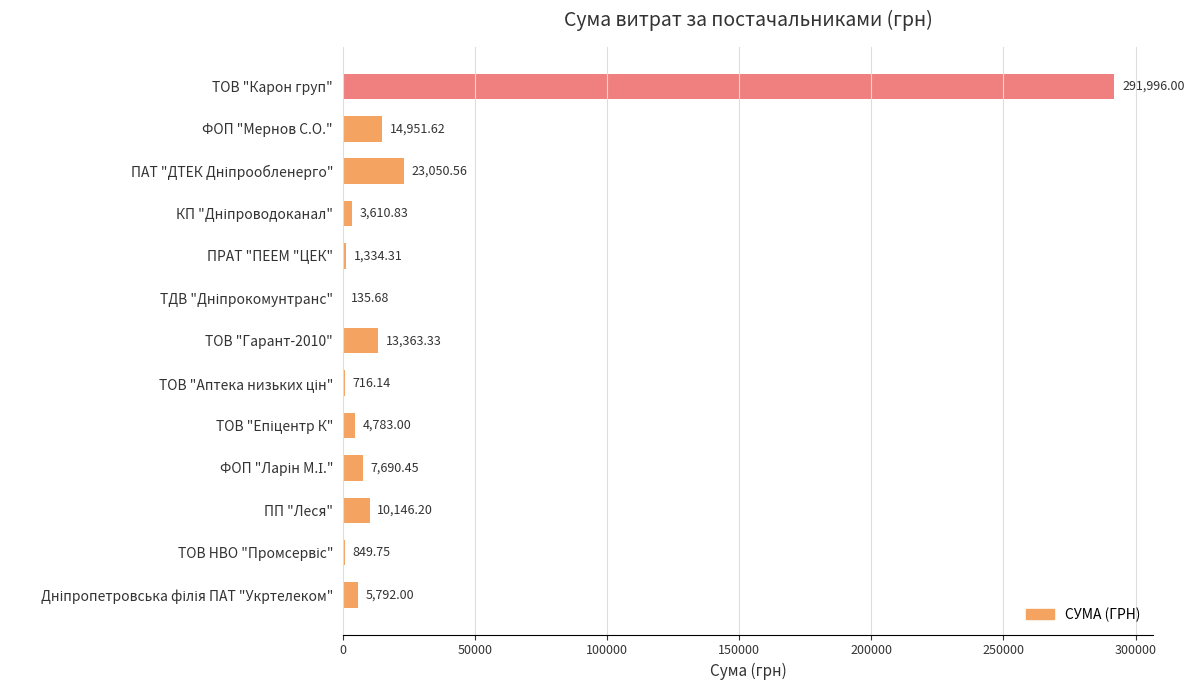

How many data points does each series have?

13